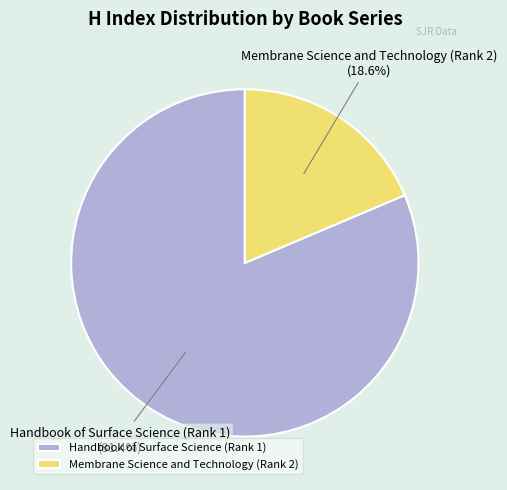

How many slices are in this pie chart?

2